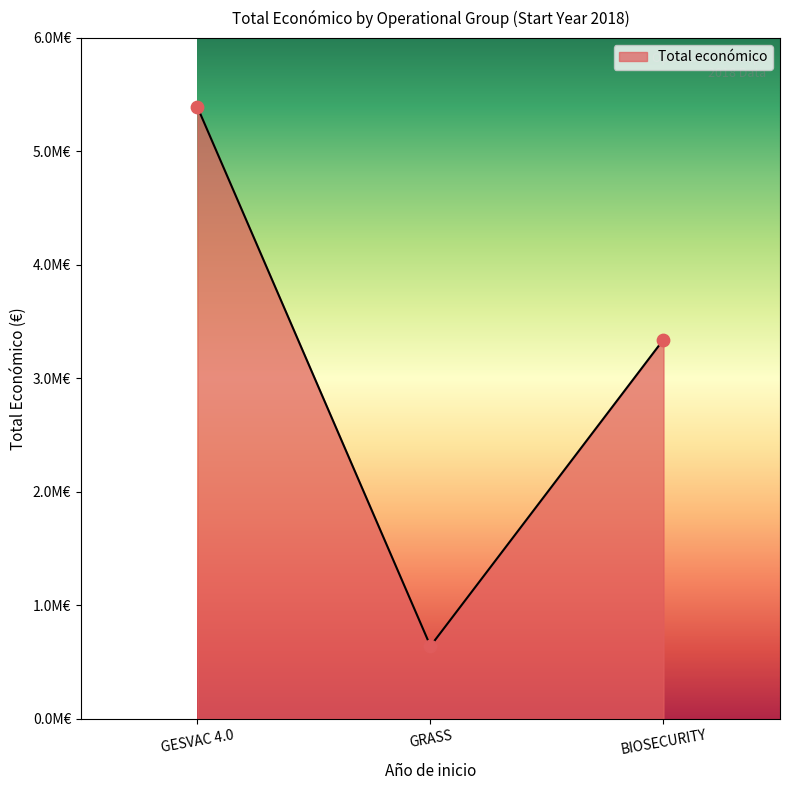

Which has a higher value, GRASS or GESVAC 4.0?

GESVAC 4.0